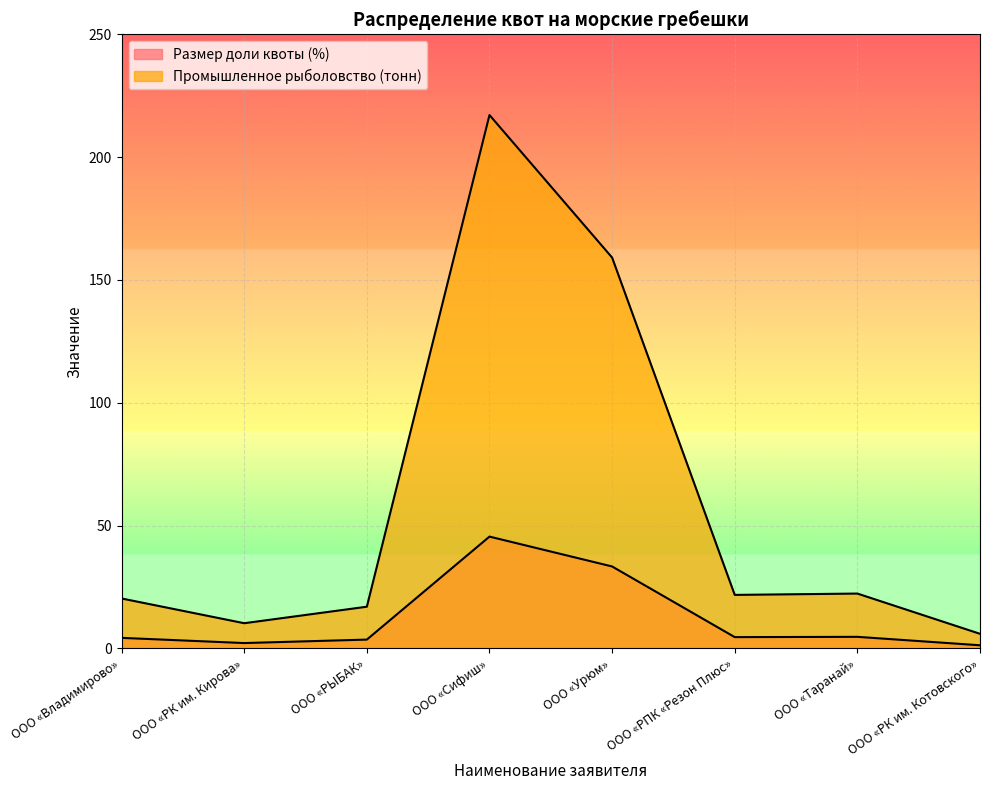

True or false: Промышленное рыболовство (тонн) and Размер доли квоты (%) intersect in this chart.

False